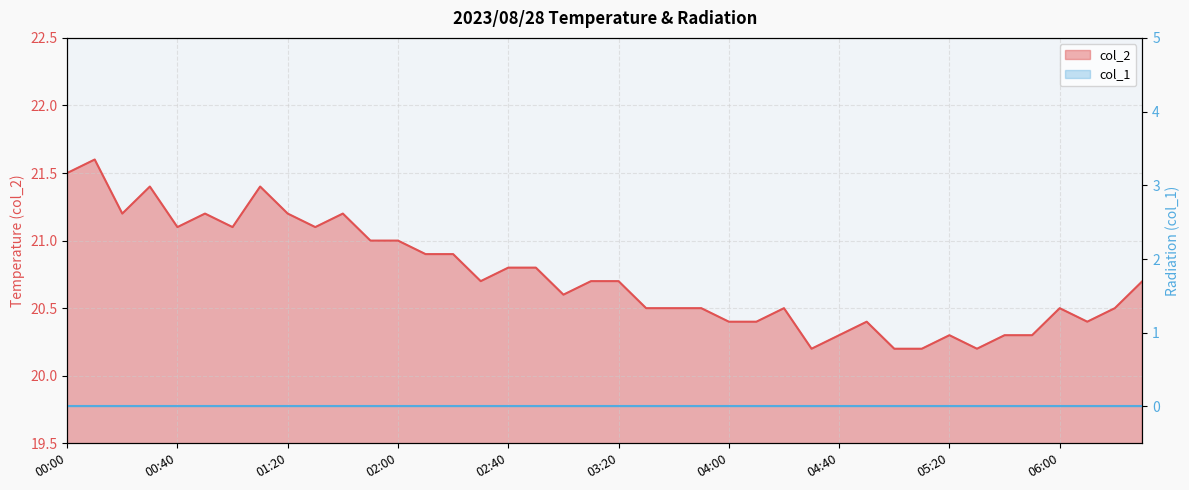

What is the ratio of the value at 03:20 to the value at 00:30?

1.0